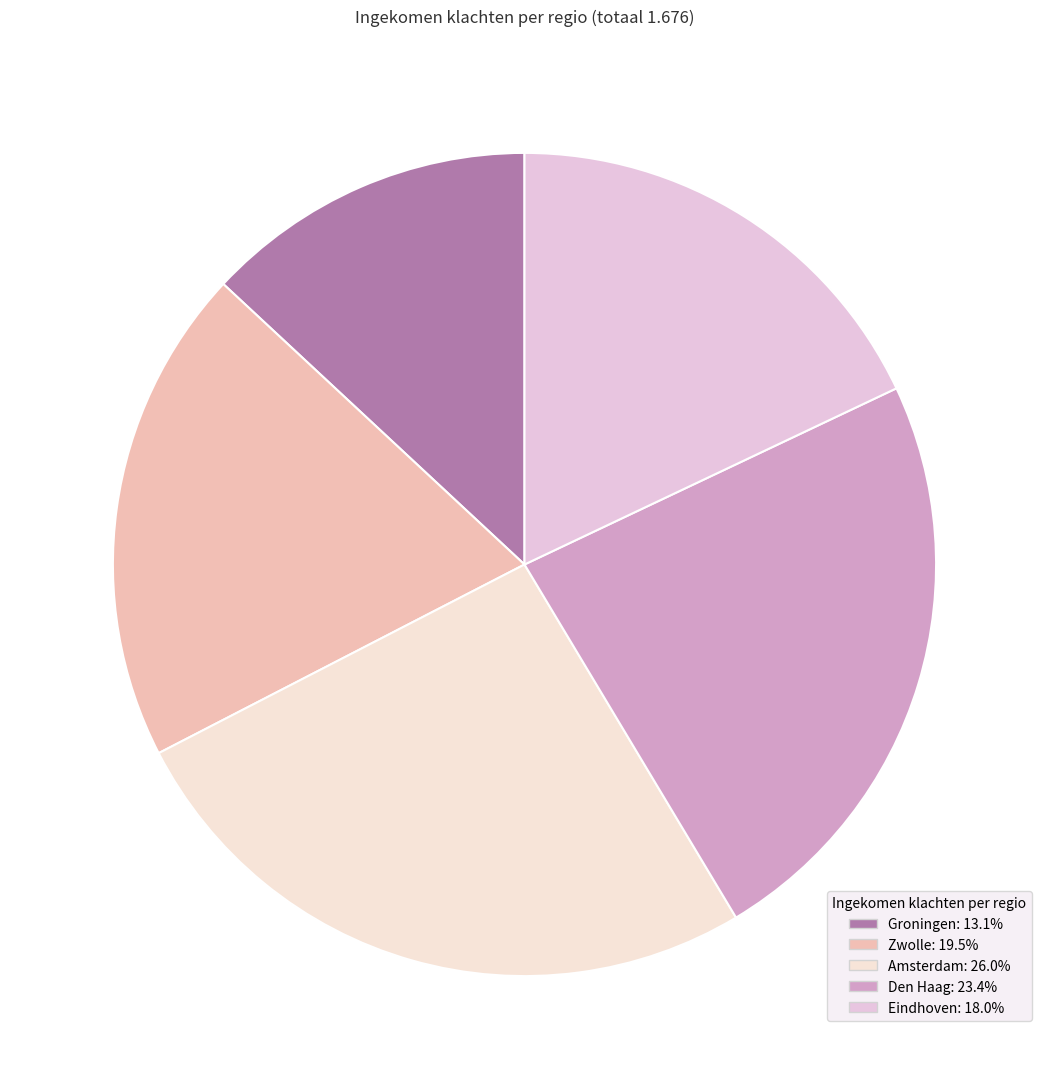

How much of the chart is everything except Den Haag?

76.6%